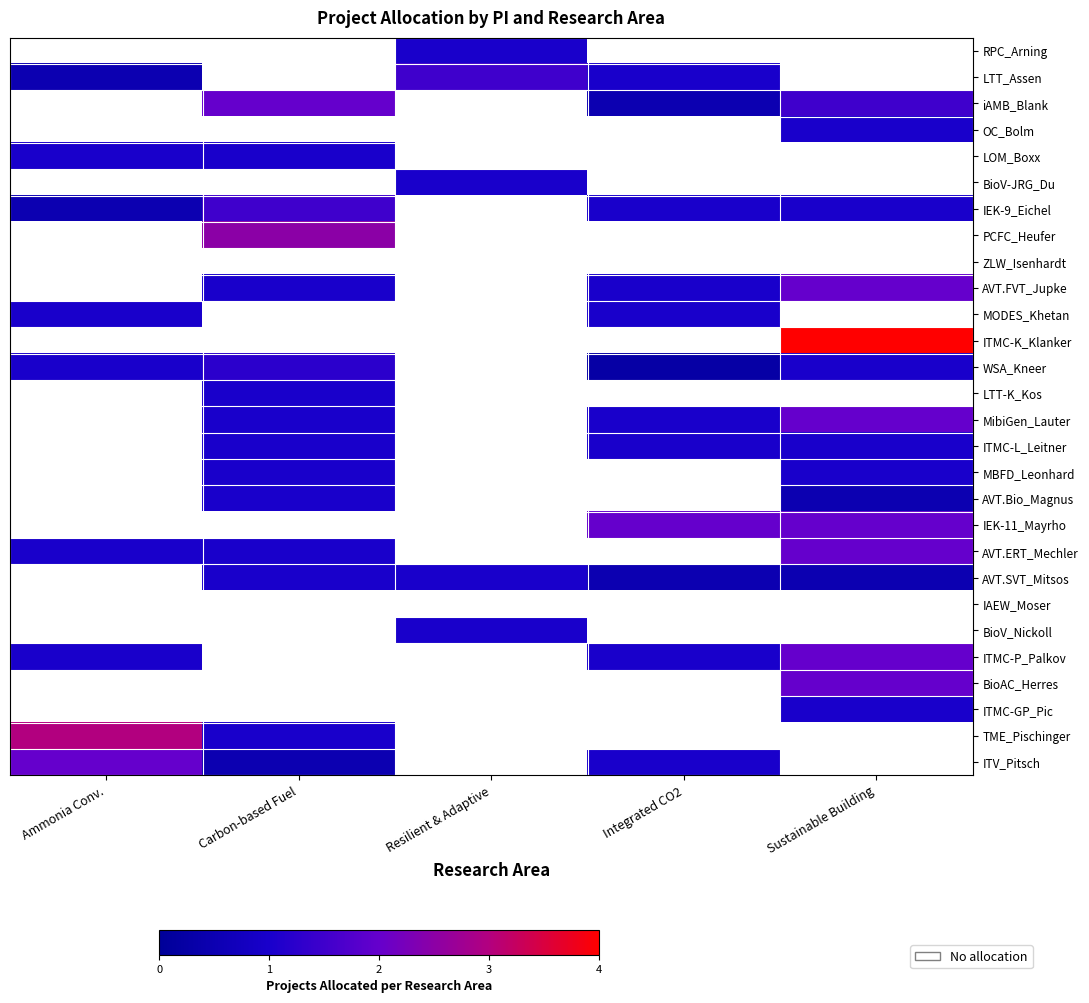

At how many categories does at least one series exceed 2?

3